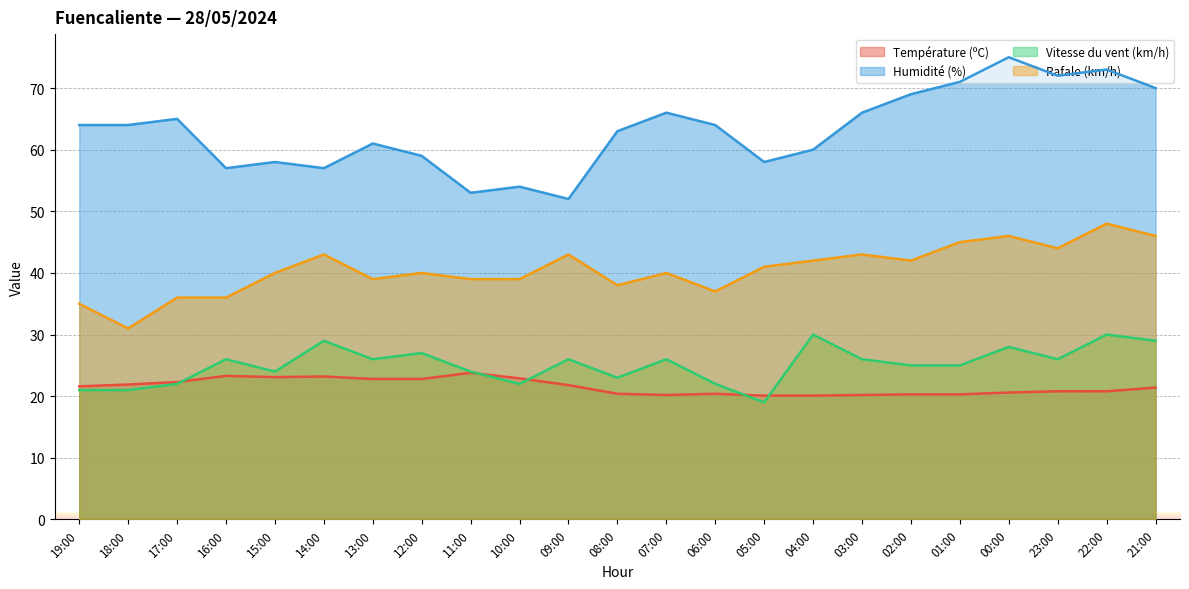

What is the average value of the Vitesse du vent (km/h) series?

25.1